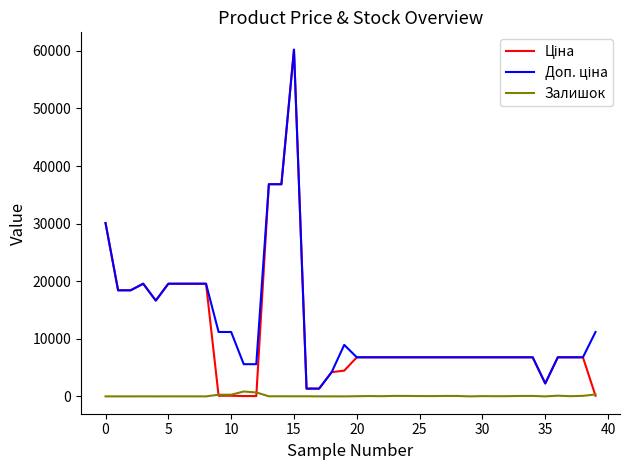

What is the highest value of the Залишок series?

845.0